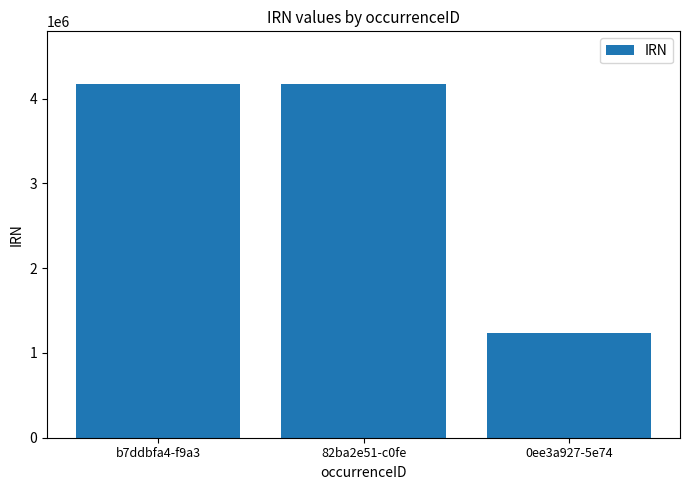

What is the minimum value shown in the chart?

1238138